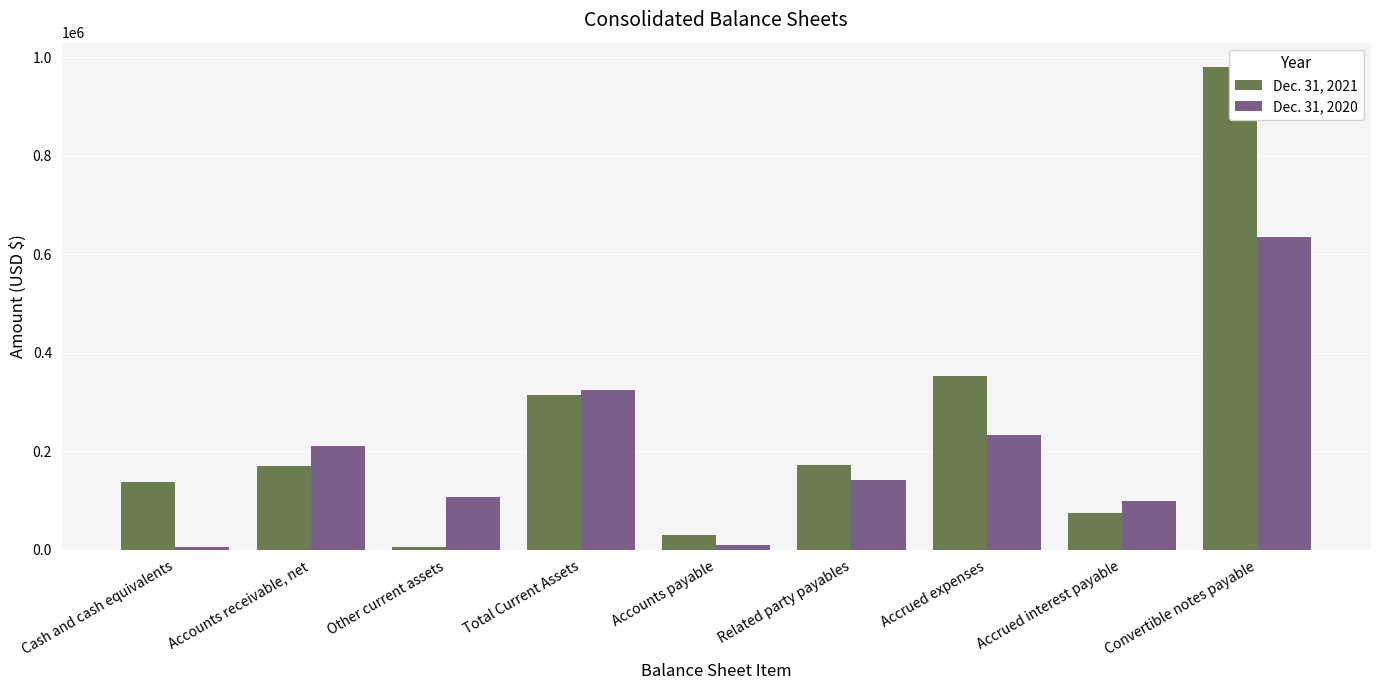

What is the label of the 6th bar from the right?

Total Current Assets